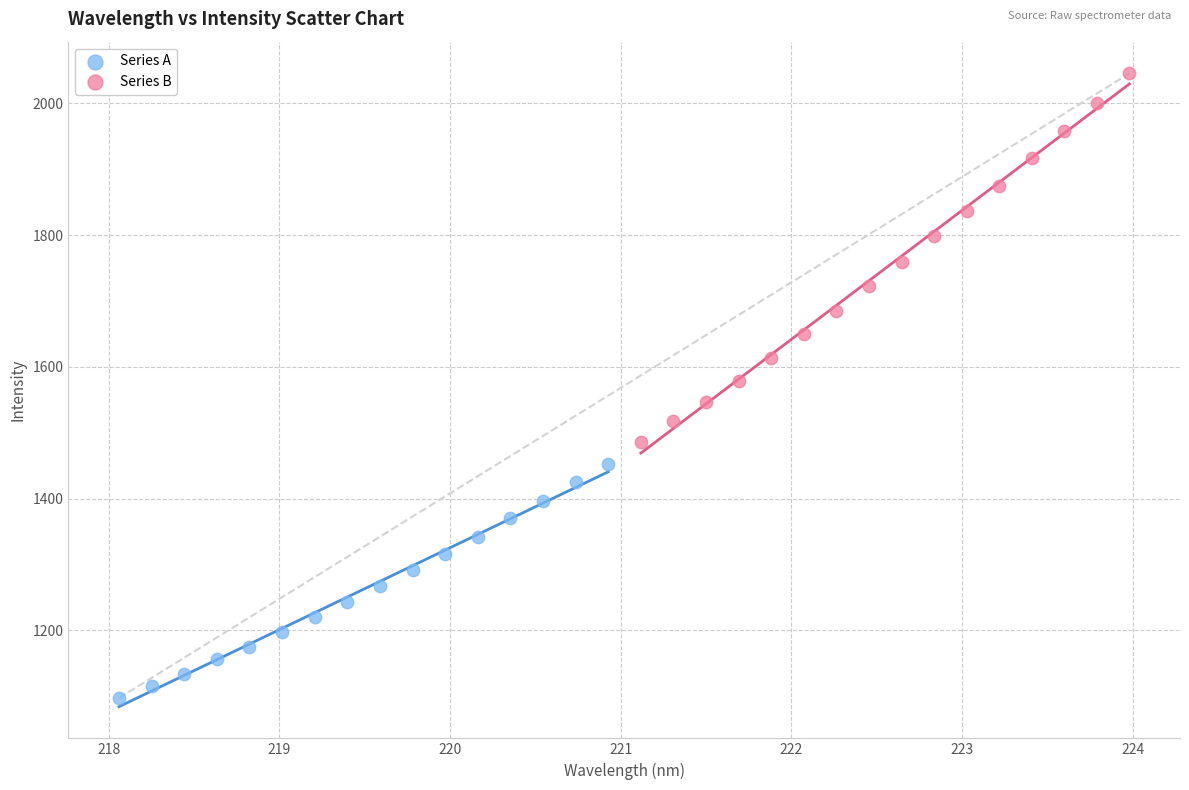

Which series contains the lowest Y value?

Series A